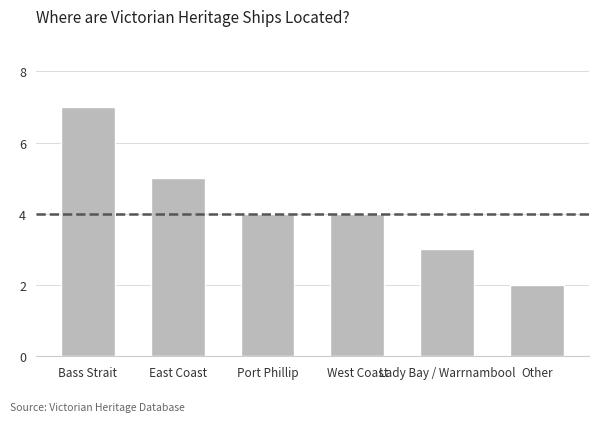

Reading left to right, extract all data points from this chart.

7	5	4	4	3	2